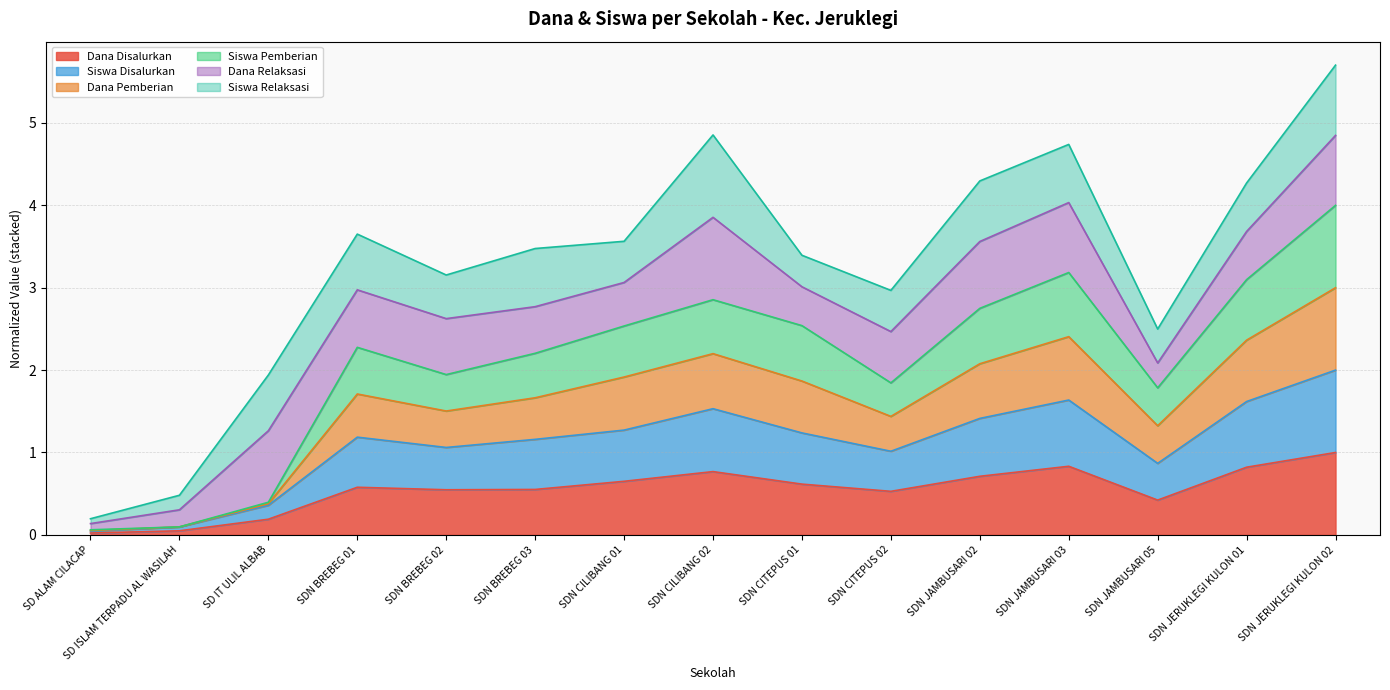

True or false: Siswa Disalurkan has more than 0 interior local peaks.

True